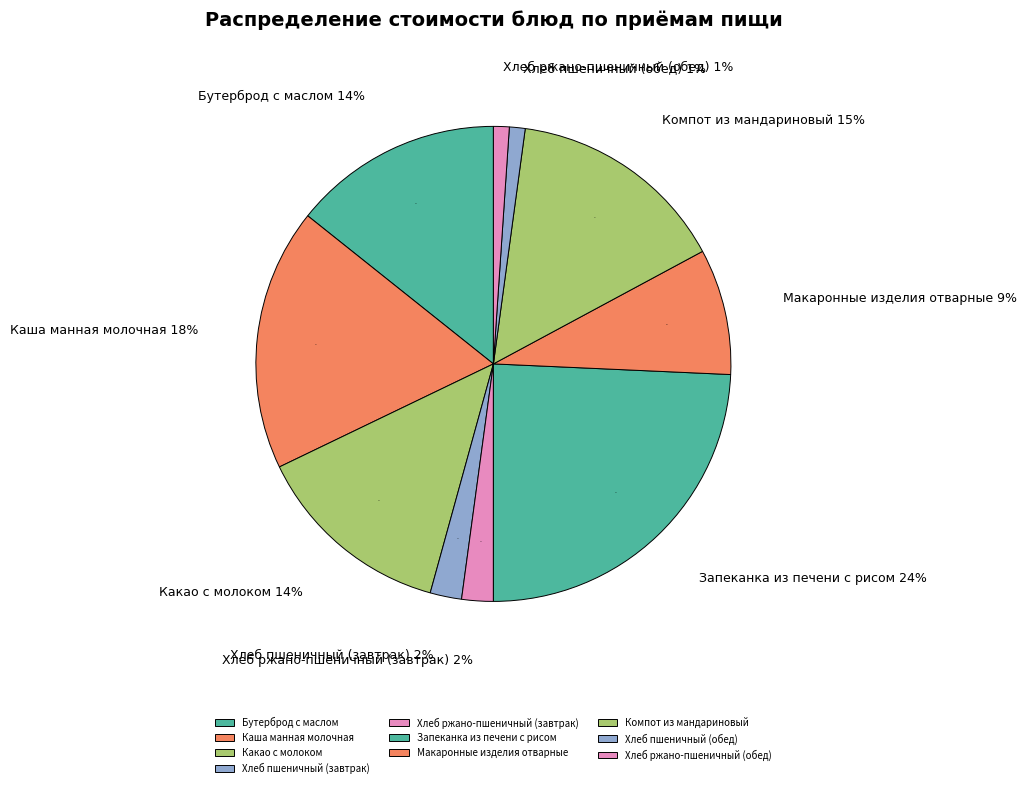

Approximately how many times larger is the value at Хлеб ржано-пшеничный (обед) compared to Макаронные изделия отварные?

0.1